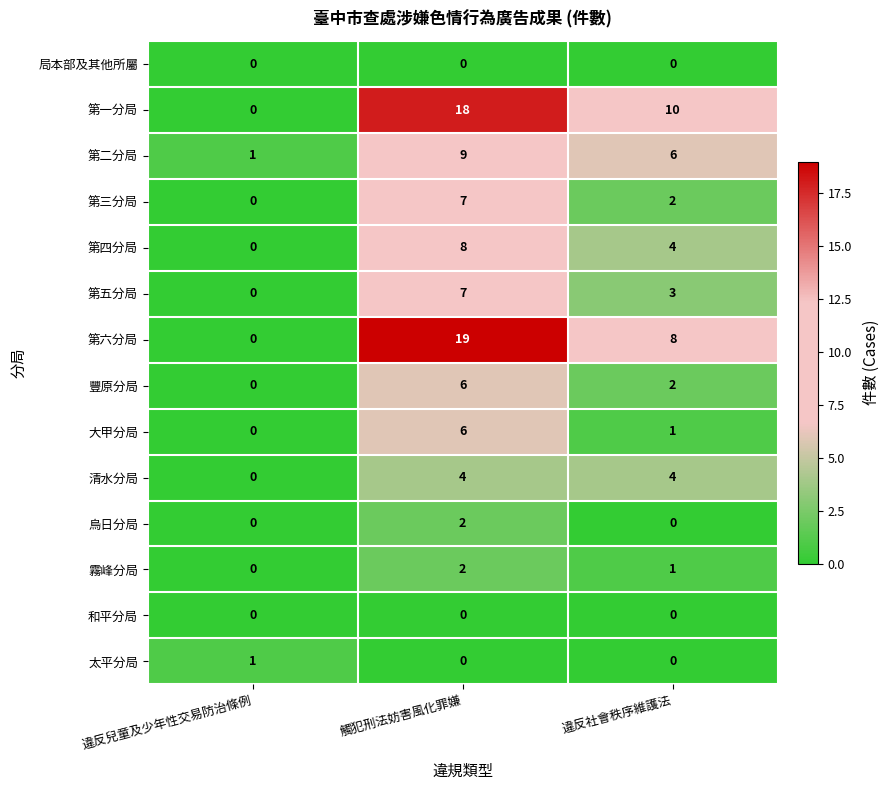

Which category has the highest value across all series?

觸犯刑法妨害風化罪嫌